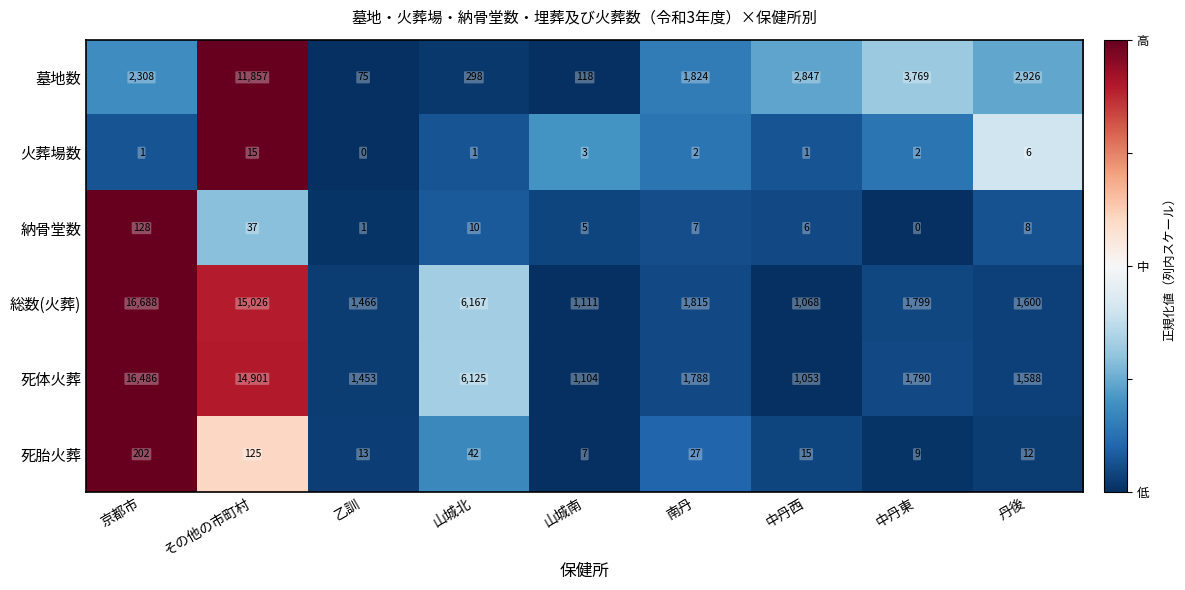

What is the approximate value of 死胎火葬 at 山城南, to the nearest 5?

5